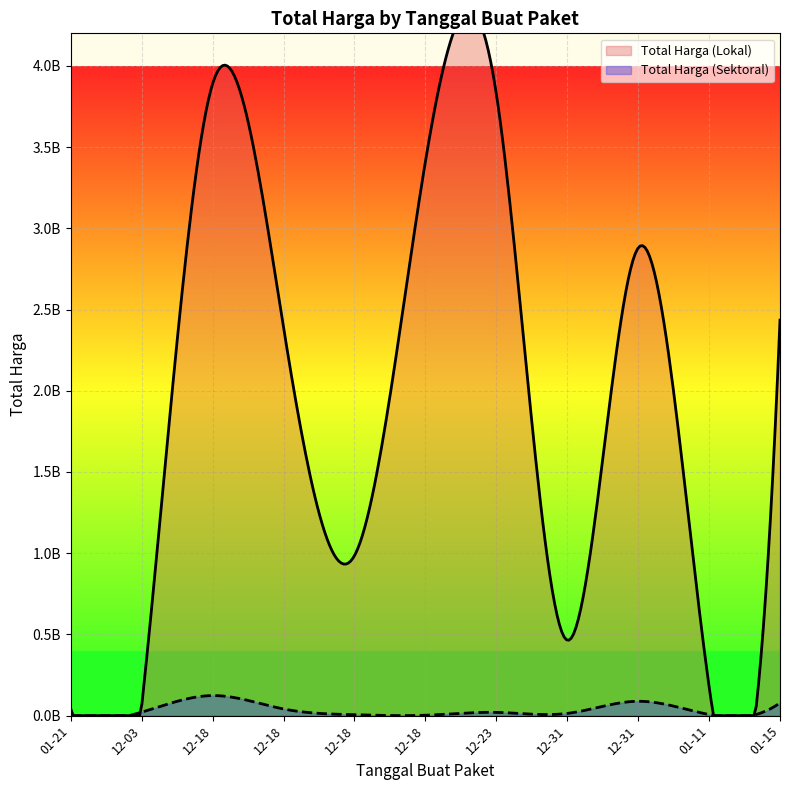

Which series has the largest range (max minus min)?

Total Harga (Lokal)